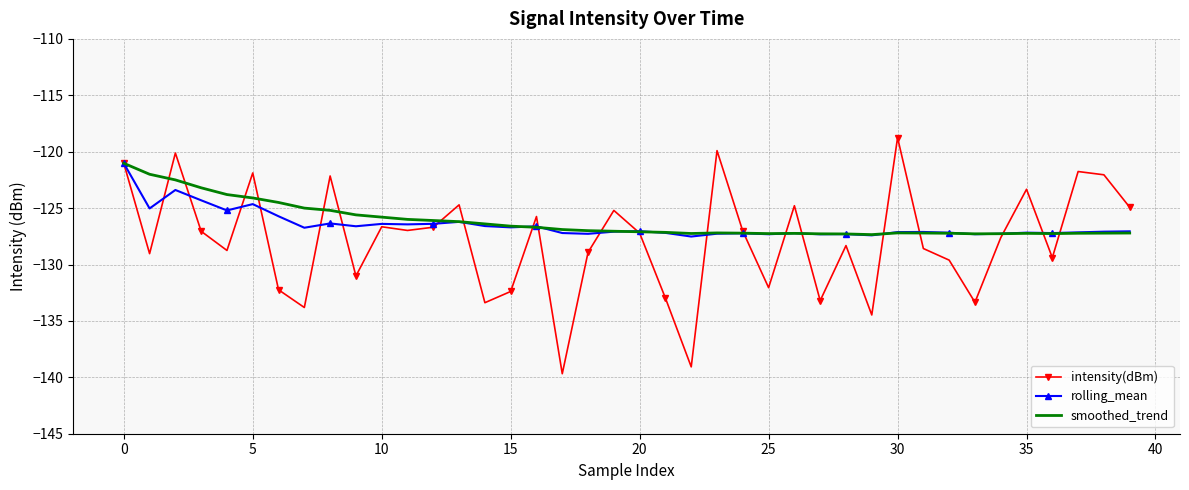

What is the minimum value shown in the chart?

-139.7